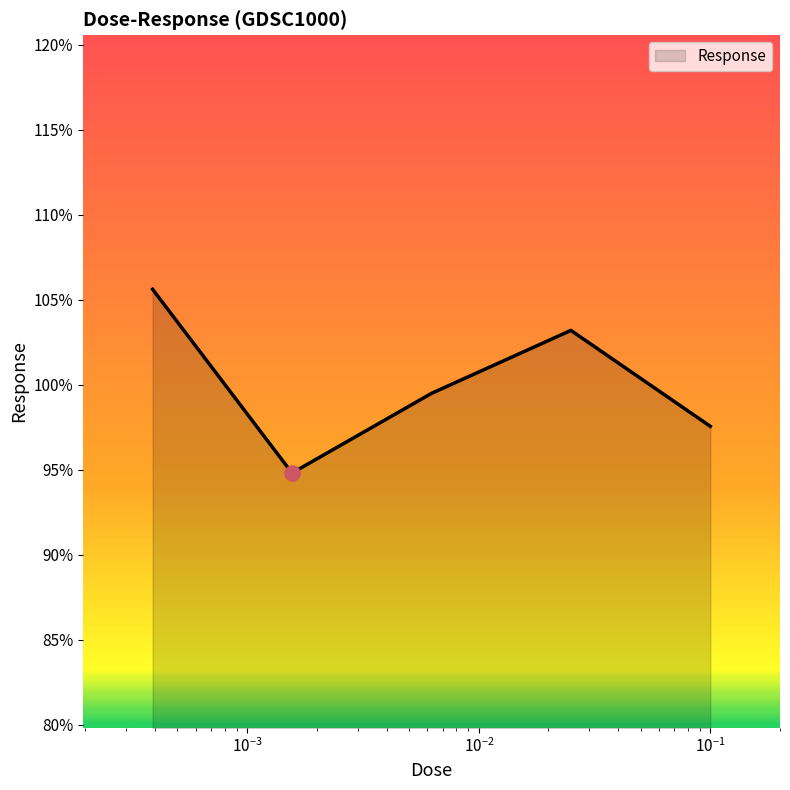

True or false: the data has more than 0 interior local peaks.

True